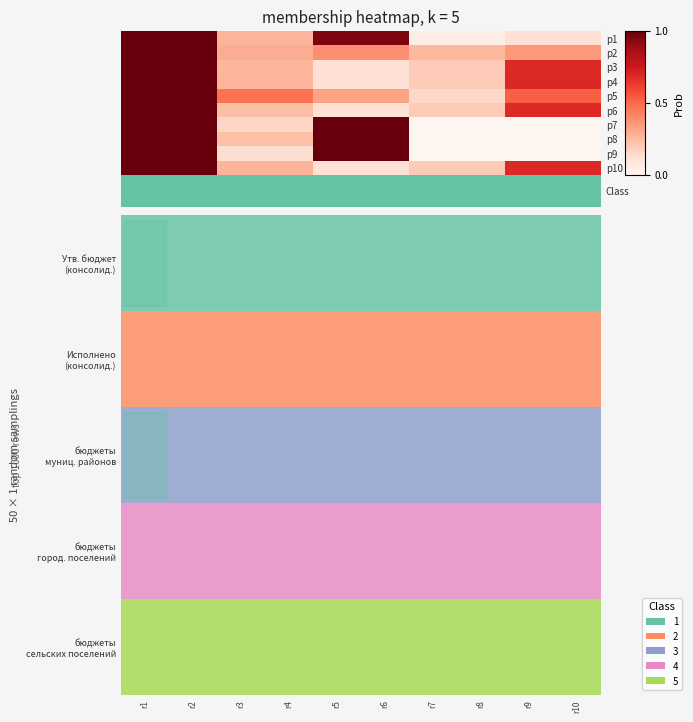

Count the number of categories in the chart.

5